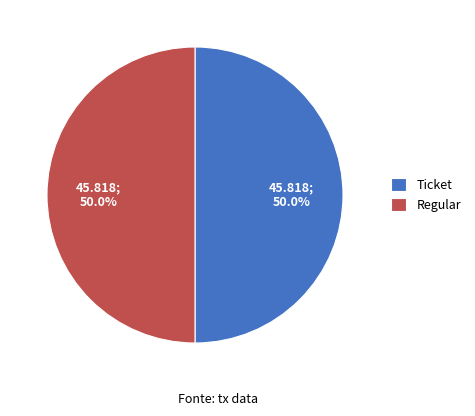

The Ticket slice represents 1% of the pie. True or false?

False